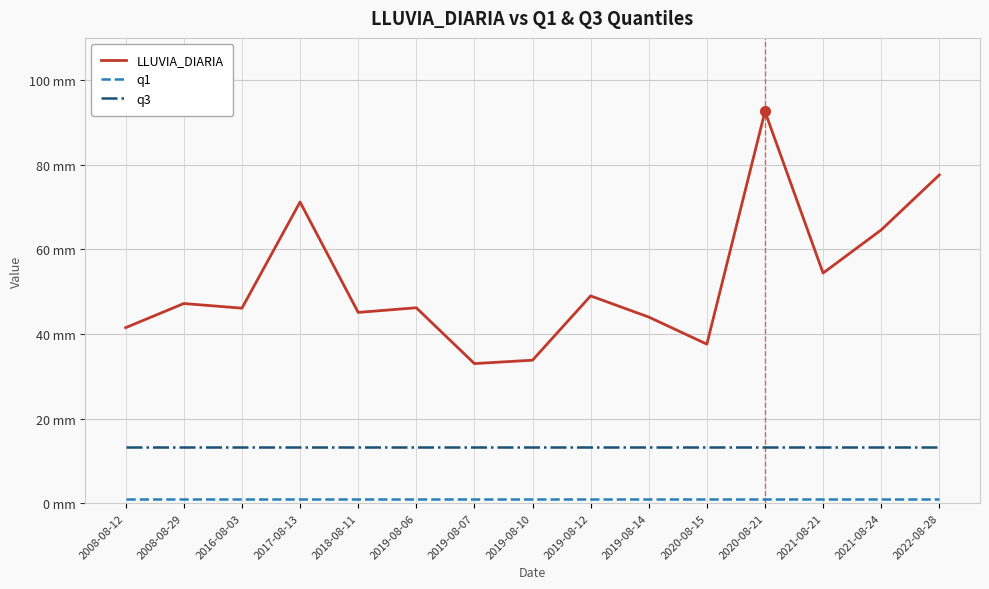

Does the chart display data point markers on the line(s)?

No